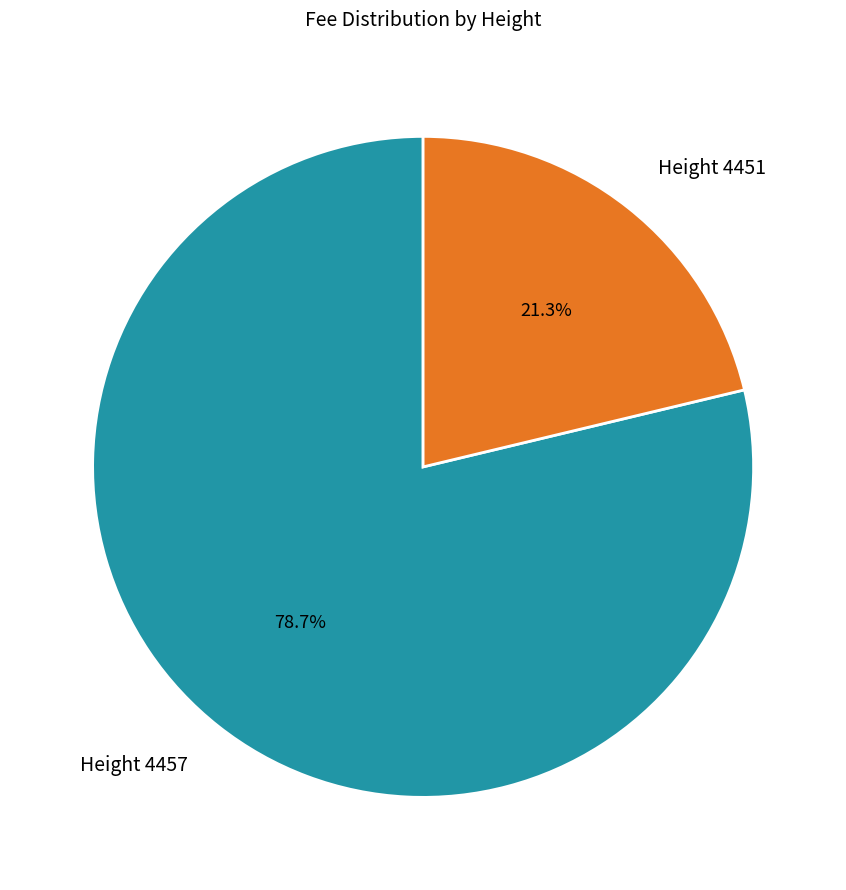

Is it true that Height 4457 is 87% of the pie?

False